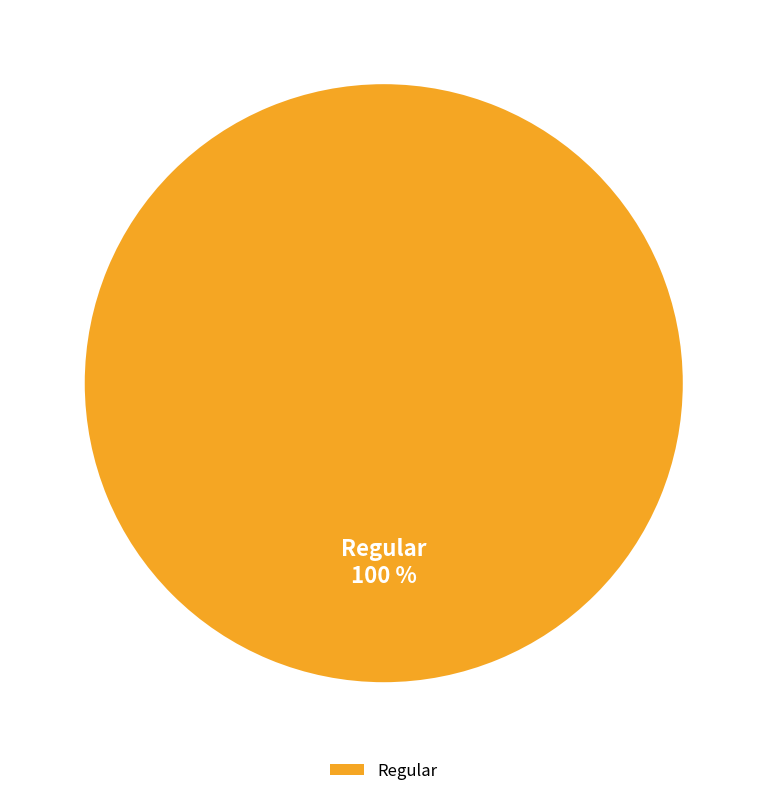

Count the number of slices in the pie.

1